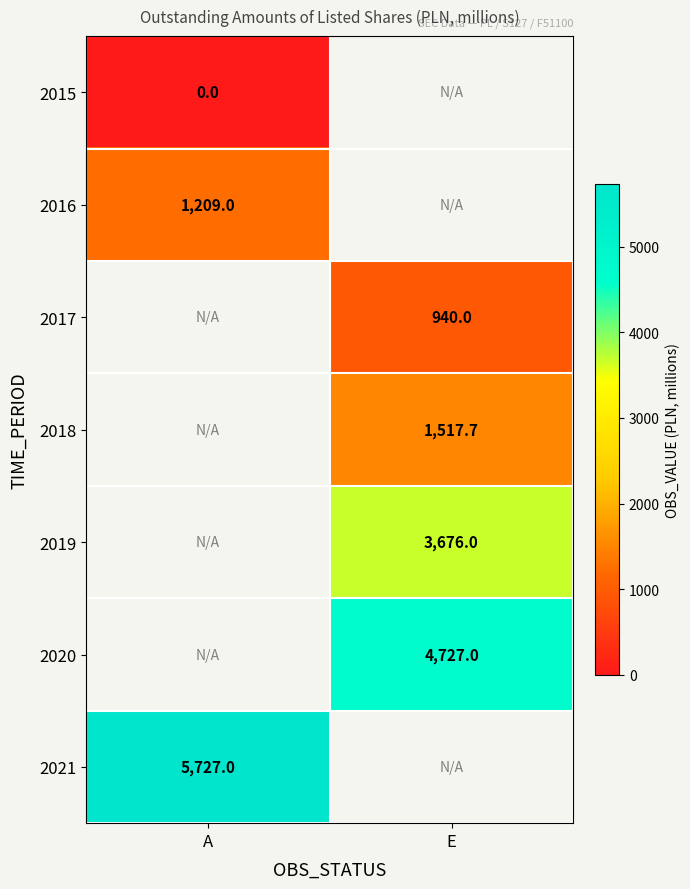

Which label corresponds to the largest value in the chart?

A